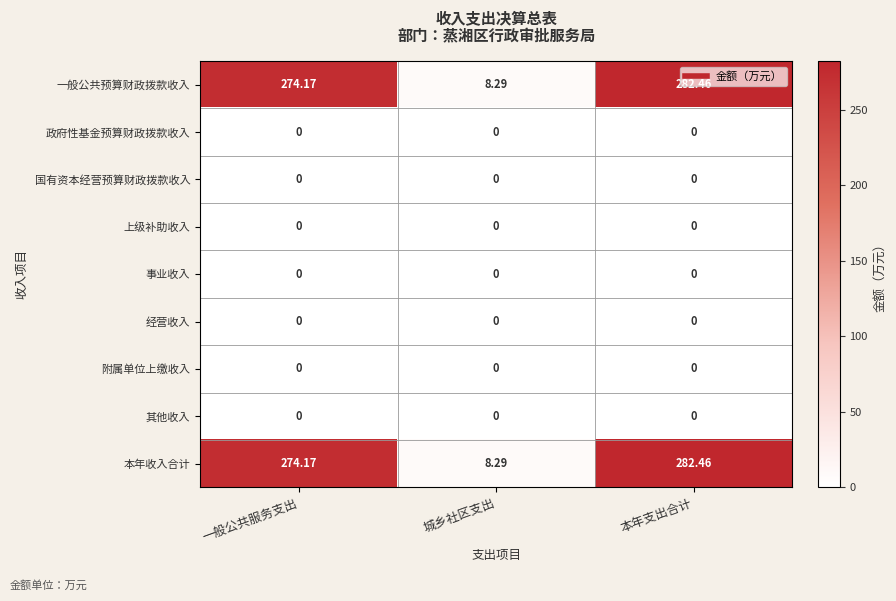

Which category has the highest value across all series?

本年支出合计